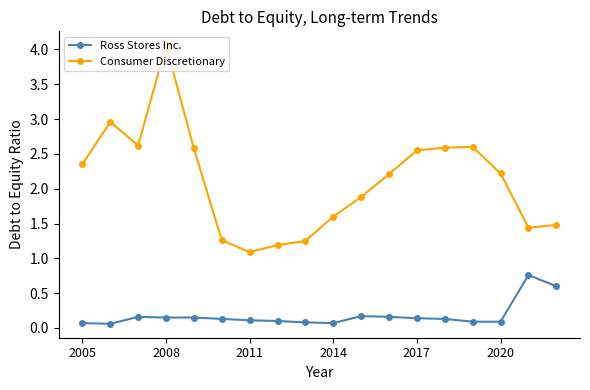

What is the lowest value of the Consumer Discretionary series?

1.1